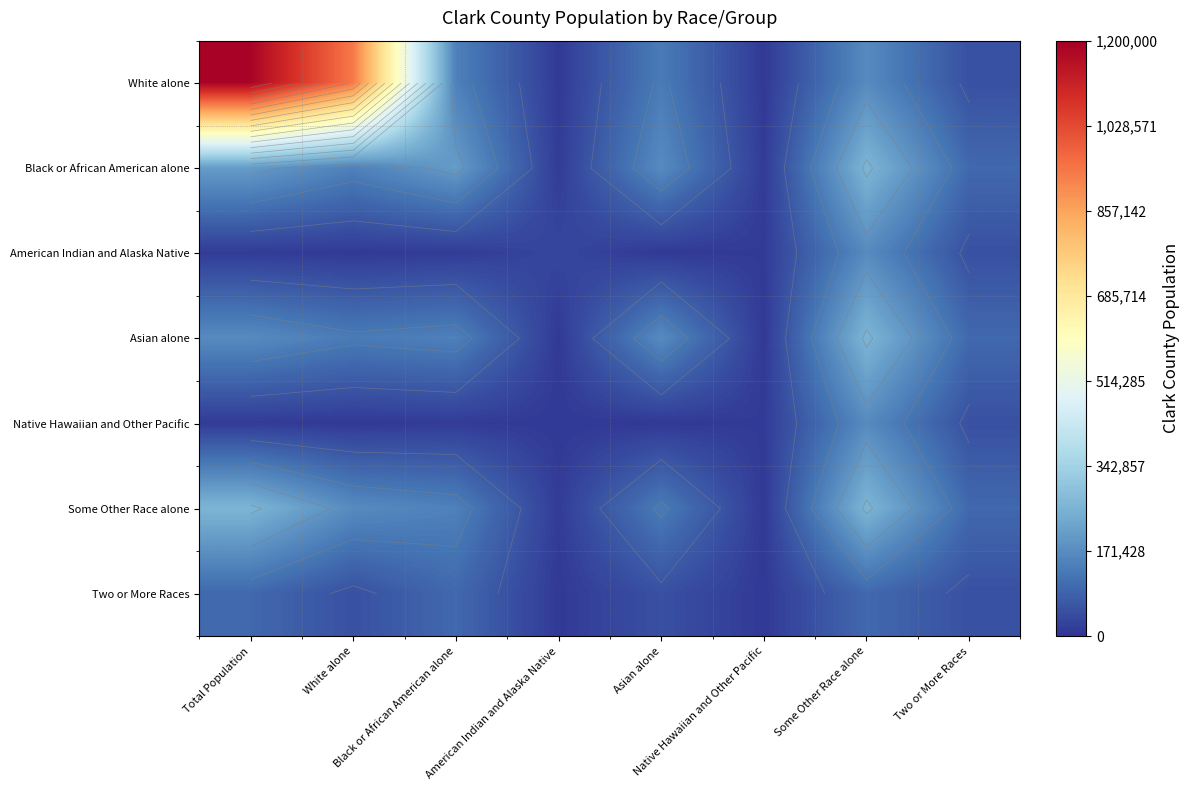

How many series are shown in this chart?

7